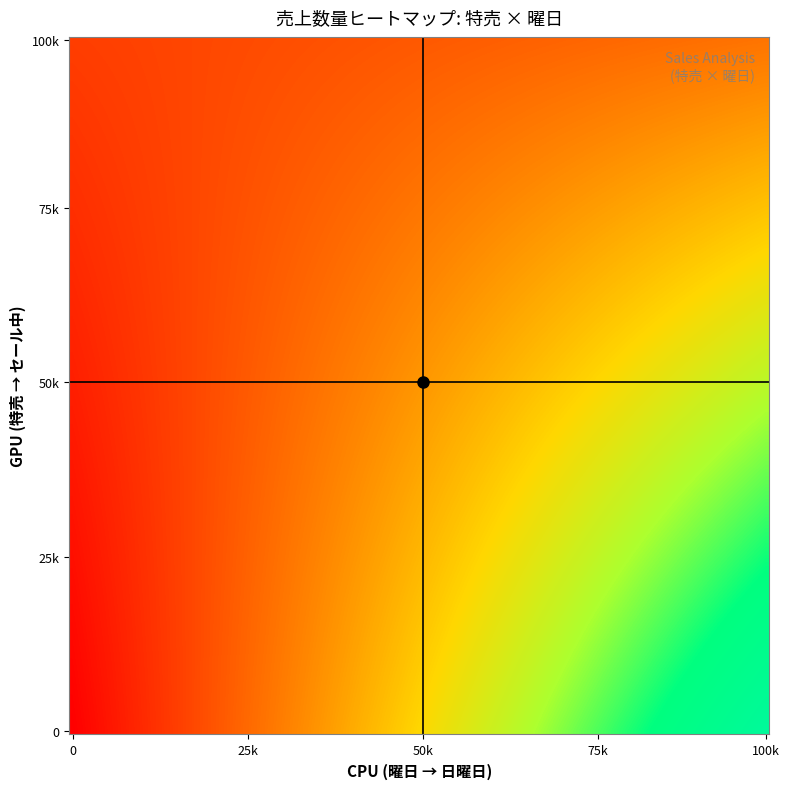

Count the number of data series in this chart.

1